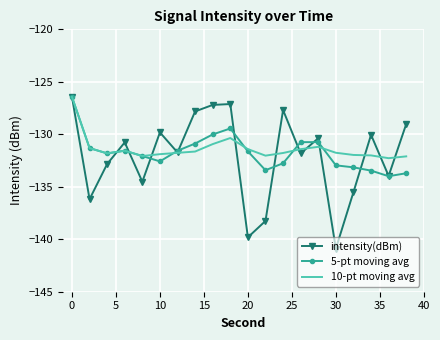

Which series has the widest spread of values?

intensity(dBm)